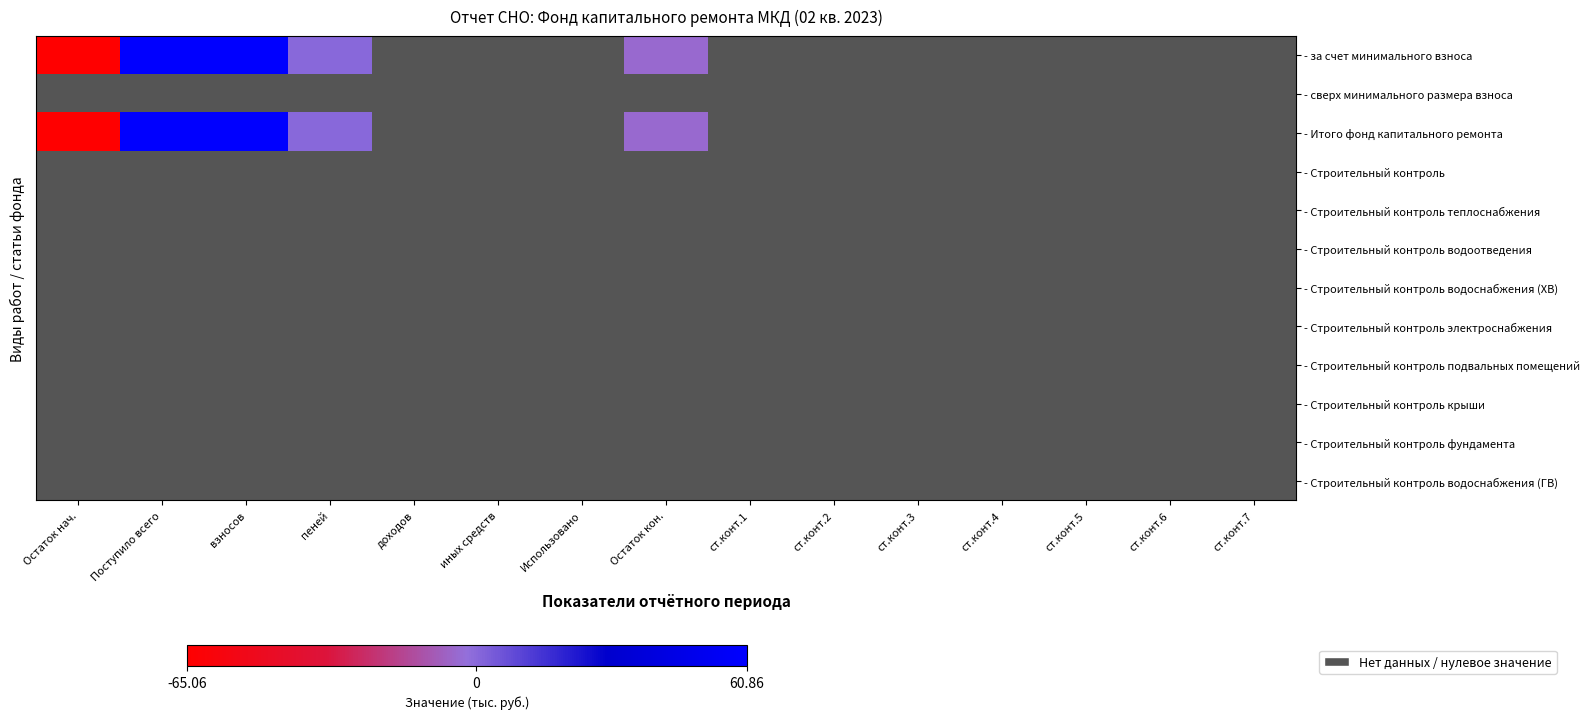

At ст.конт.3, list the series in order from smallest to largest.

- за счет минимального взноса, - сверх минимального размера взноса, - Итого фонд капитального ремонта, - Строительный контроль, - Строительный контроль теплоснабжения, - Строительный контроль водоотведения, - Строительный контроль водоснабжения (ХВ), - Строительный контроль электроснабжения, - Строительный контроль подвальных помещений, - Строительный контроль крыши, - Строительный контроль фундамента, - Строительный контроль водоснабжения (ГВ)